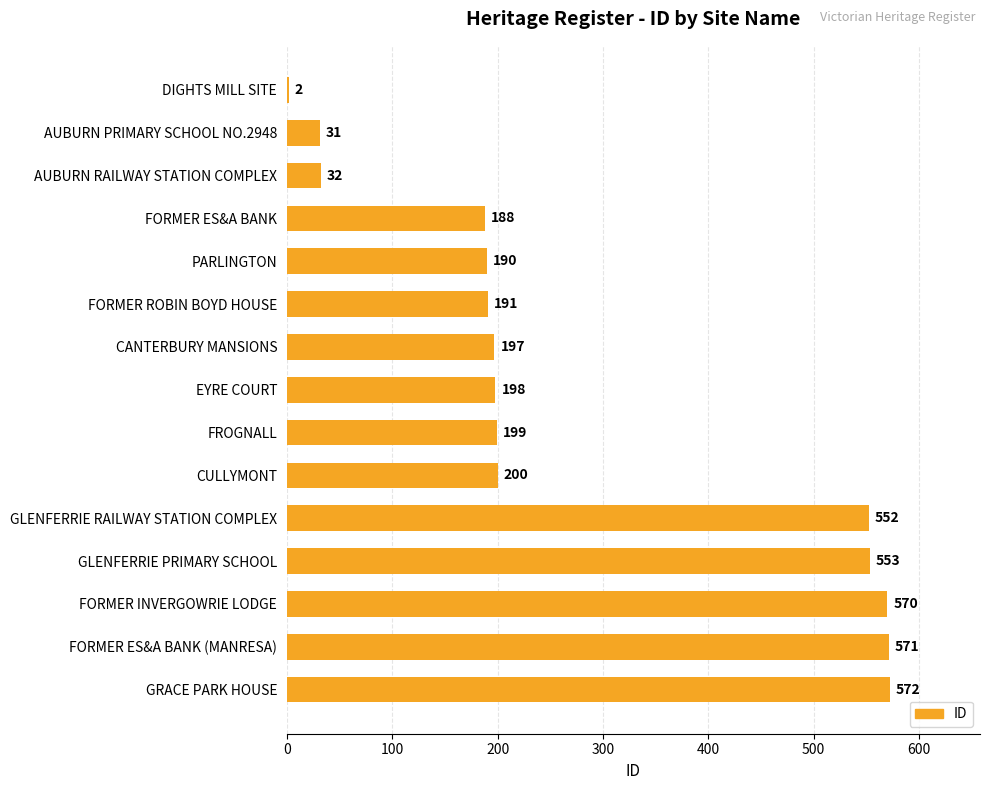

Rank the categories by value from lowest to highest.

DIGHTS MILL SITE, AUBURN PRIMARY SCHOOL NO.2948, AUBURN RAILWAY STATION COMPLEX, FORMER ES&A BANK, PARLINGTON, FORMER ROBIN BOYD HOUSE, CANTERBURY MANSIONS, EYRE COURT, FROGNALL, CULLYMONT, GLENFERRIE RAILWAY STATION COMPLEX, GLENFERRIE PRIMARY SCHOOL, FORMER INVERGOWRIE LODGE, FORMER ES&A BANK (MANRESA), GRACE PARK HOUSE